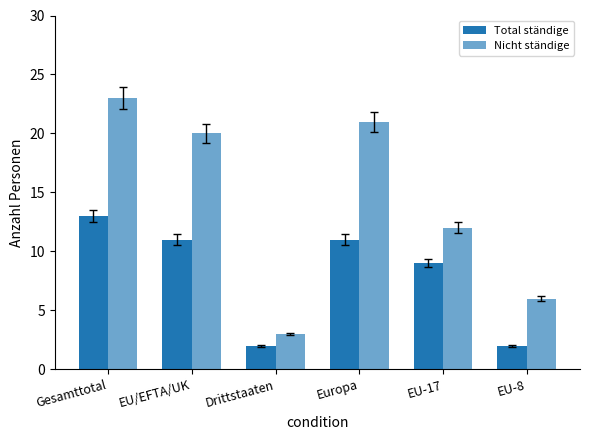

Is it true that Nicht ständige equals 38 at Gesamttotal?

False